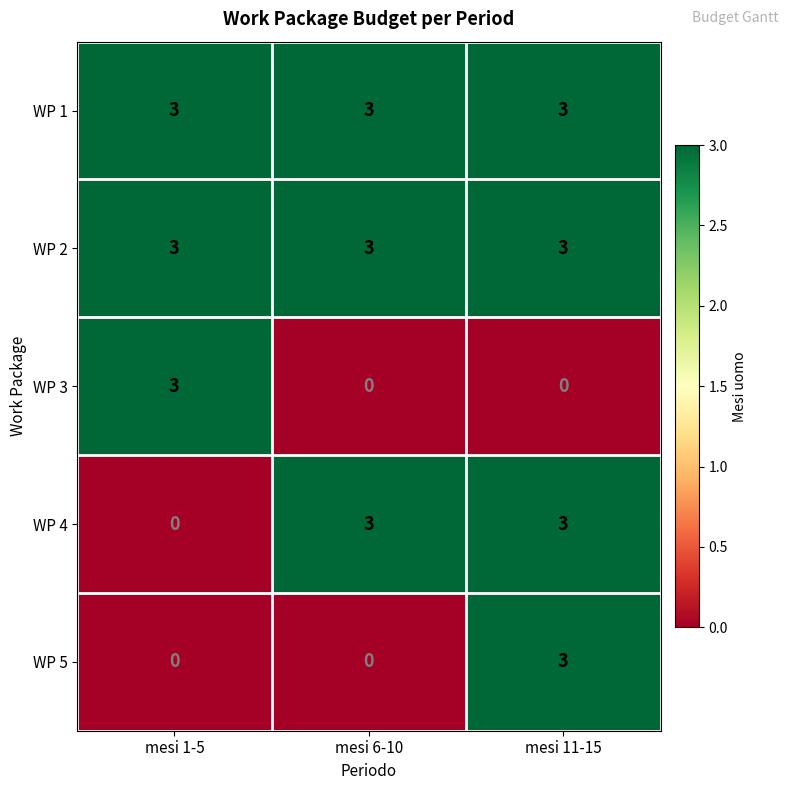

What is the difference between the highest and lowest values at mesi 1-5?

3